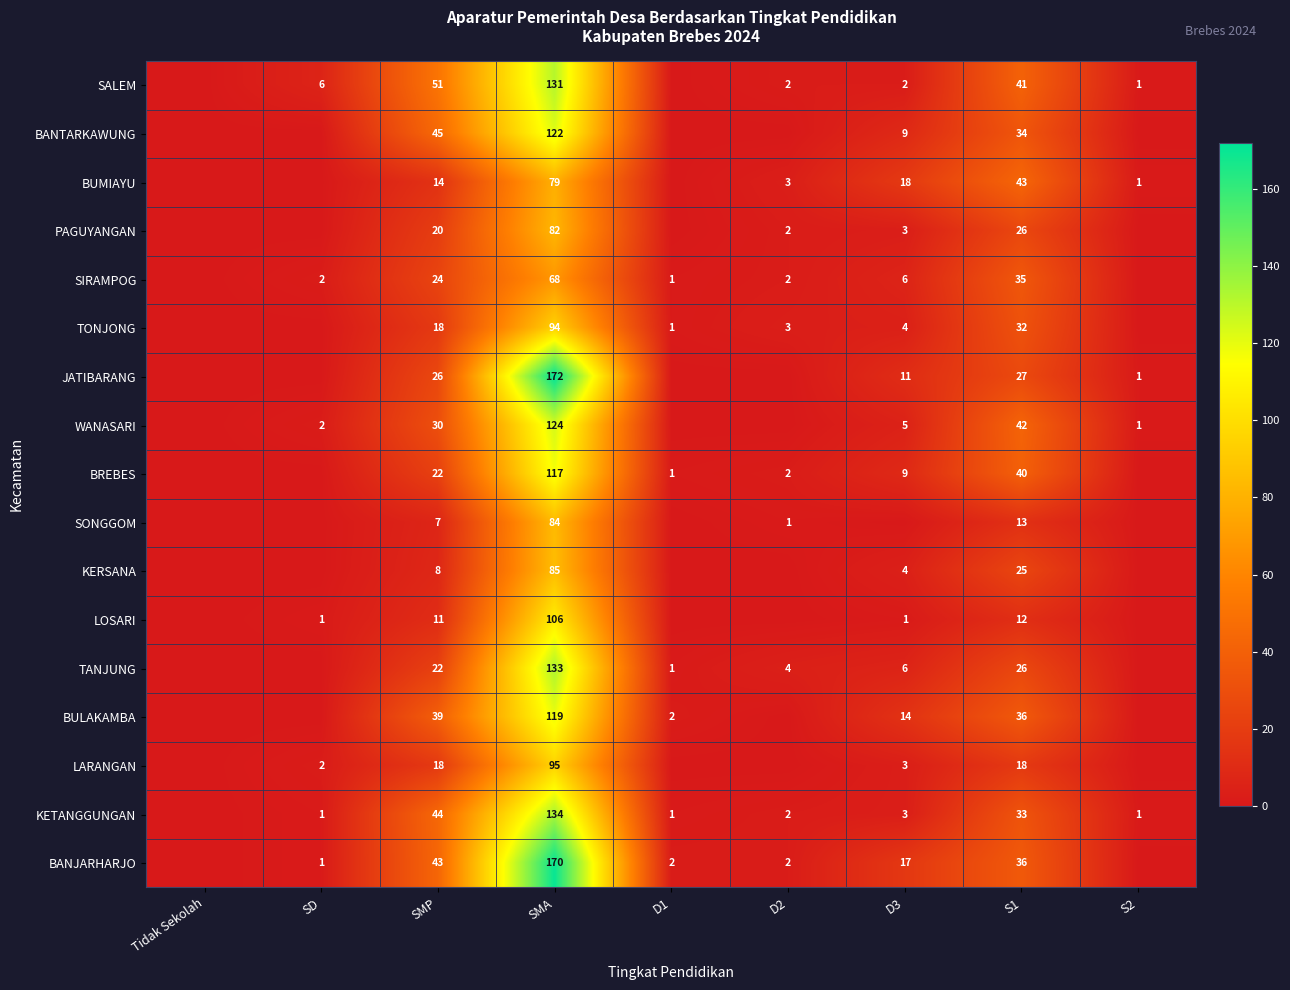

What is the spread (max minus min) of values at SMP?

44